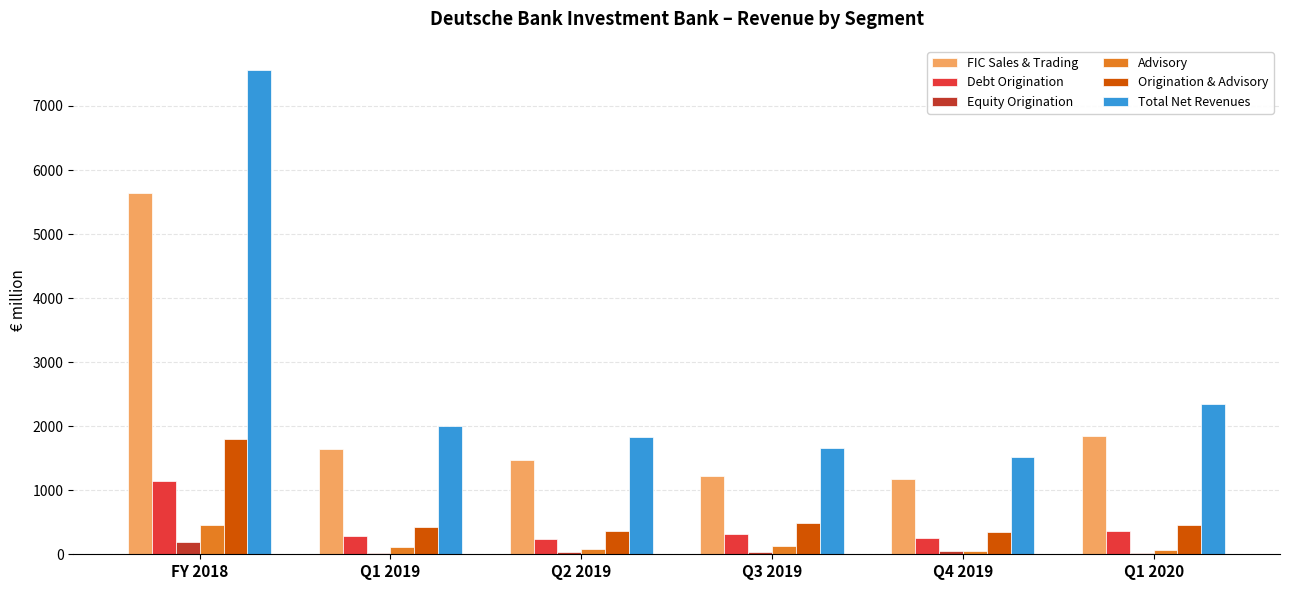

At which label is Total Net Revenues closest to 4543?

Q1 2020